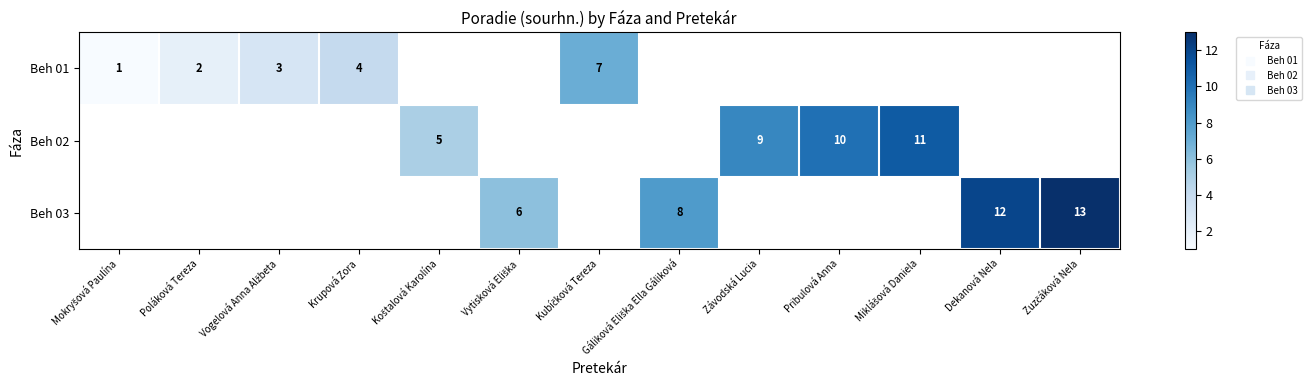

At how many categories does at least one series exceed 1?

12